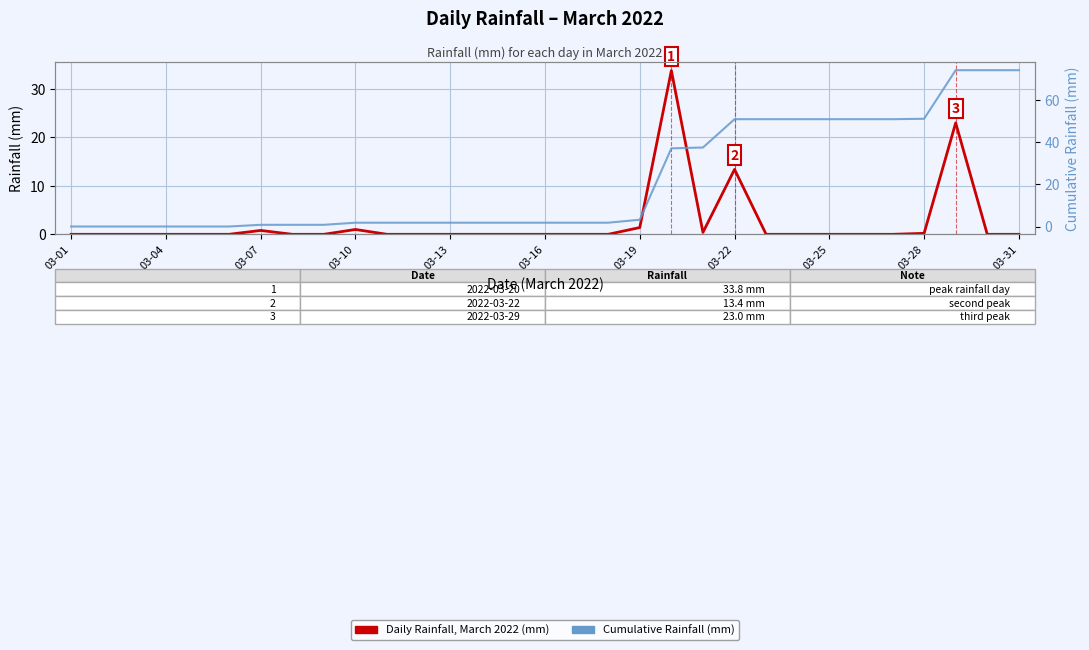

True or false: Cumulative Rainfall (mm) has a value of 126.2 at 03-31.

False